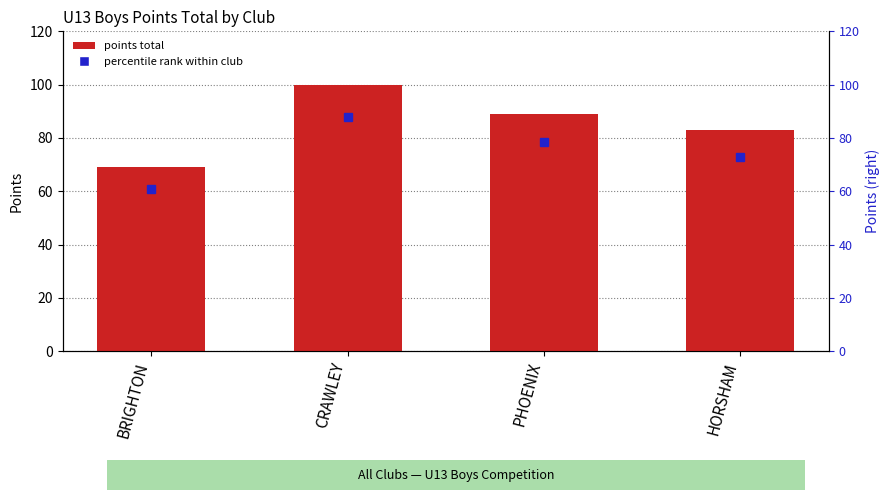

What is the ratio of the value at BRIGHTON to the value at CRAWLEY?

0.7